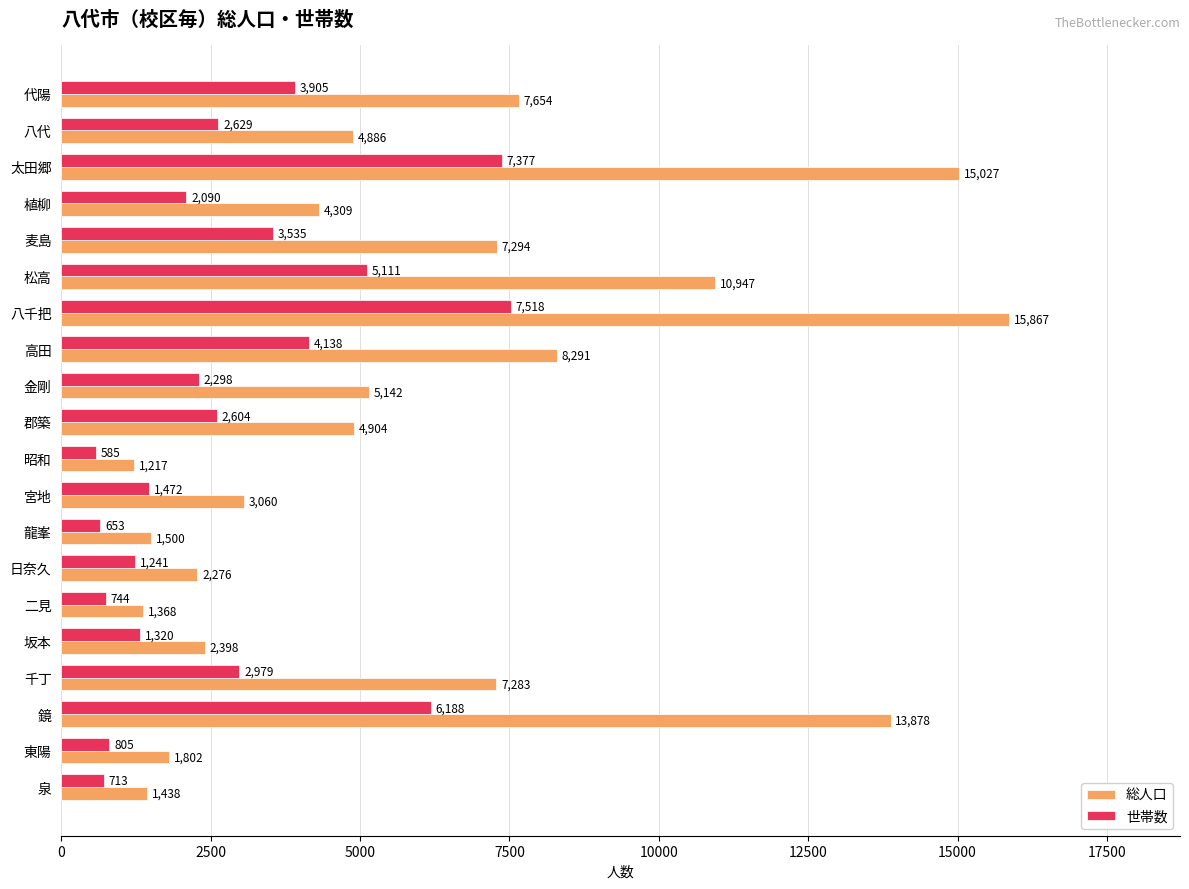

Count the number of data series in this chart.

2